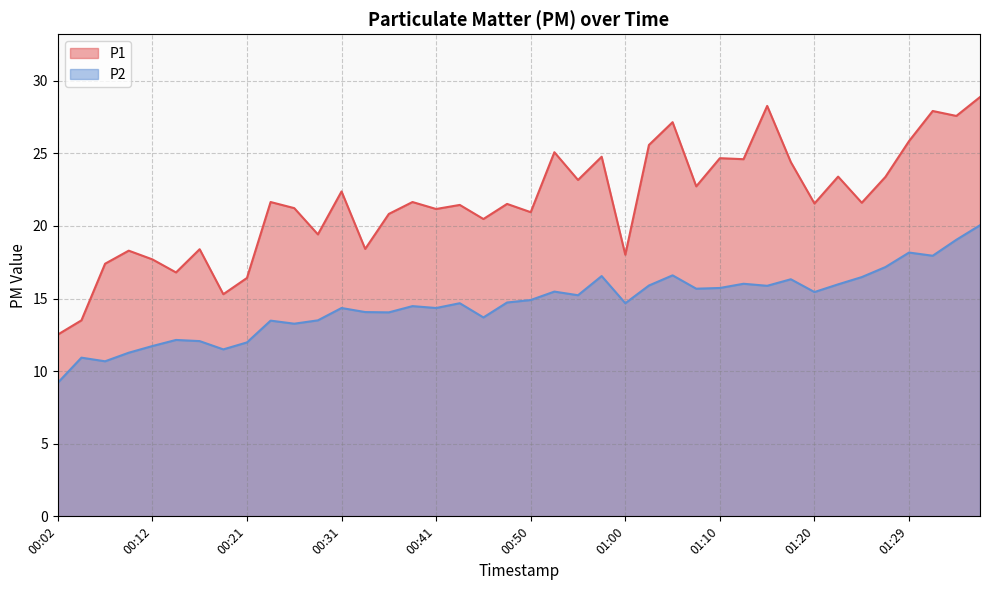

Reading left to right, extract all data points from this chart.

P1: 12.5	13.5	17.4	18.3	17.7	16.8	18.4	15.3	16.4	21.6	21.2	19.4	22.4	18.4	20.8	21.6	21.2	21.4	20.5	21.5	20.9	25.1	23.2	24.8	18.0	25.6	27.1	22.7	24.7	24.6	28.3	24.4	21.6	23.4	21.6	23.4	25.9	27.9	27.6	28.9
P2: 9.2	10.9	10.7	11.3	11.7	12.2	12.1	11.5	12.0	13.5	13.3	13.5	14.3	14.1	14.1	14.5	14.3	14.7	13.7	14.7	14.9	15.5	15.2	16.6	14.7	15.9	16.6	15.7	15.7	16.0	15.9	16.3	15.4	16.0	16.5	17.2	18.2	17.9	19.1	20.1